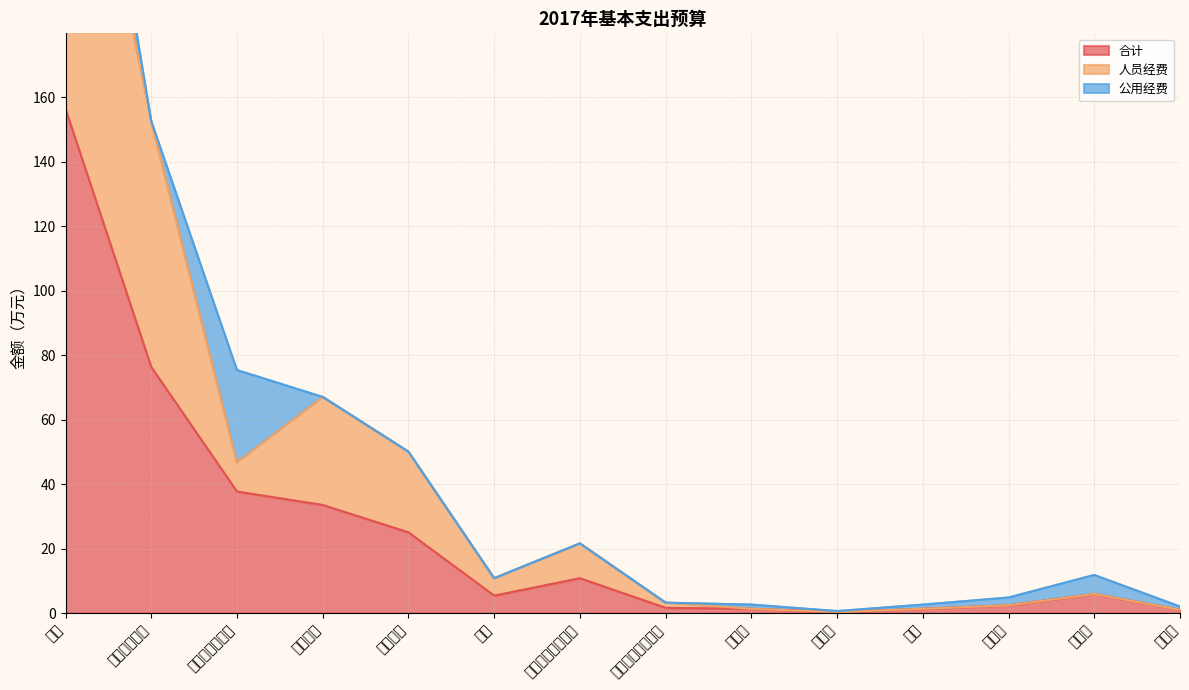

What is the total value across all series at 印刷费?

0.6